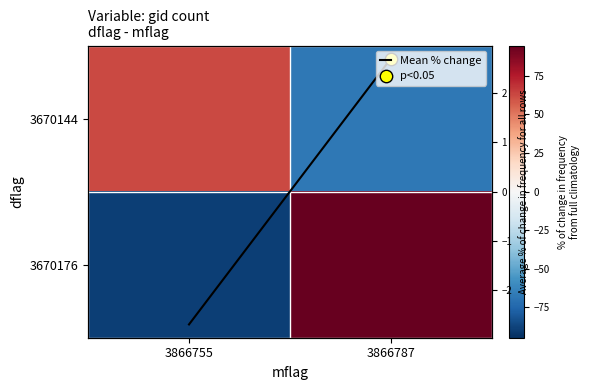

The value of 3670144 at 3866787 is -98.7. True or false?

False